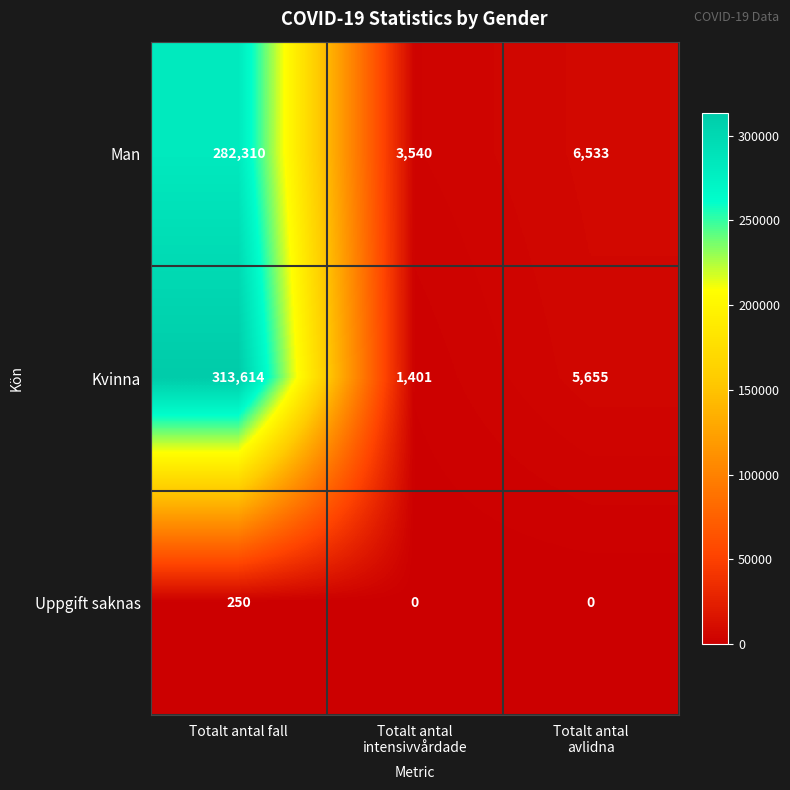

Read the Man value at Totalt antal fall.

282310